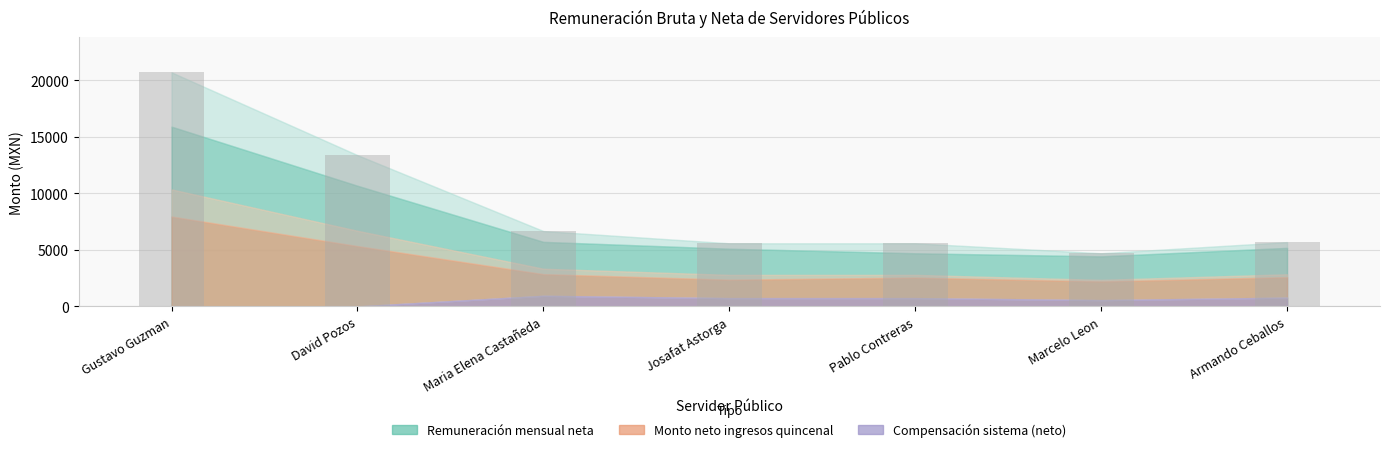

Reading left to right, list all the values displayed in this chart.

20701.3	13381.1	6665.8	5582.6	5582.6	4701.0	5687.6